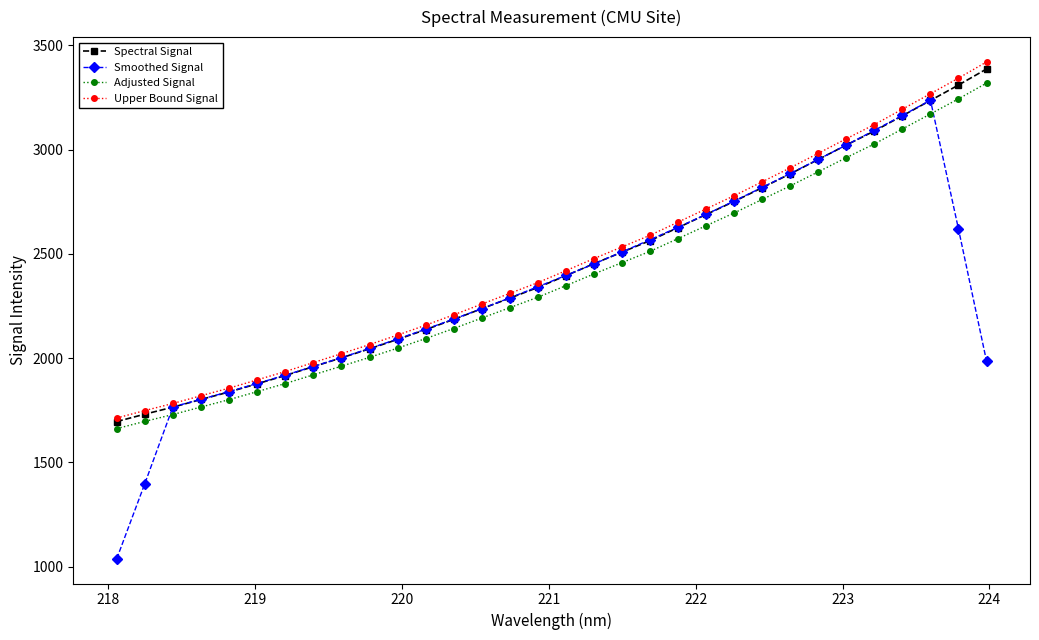

Which series has the widest spread of values?

Smoothed Signal